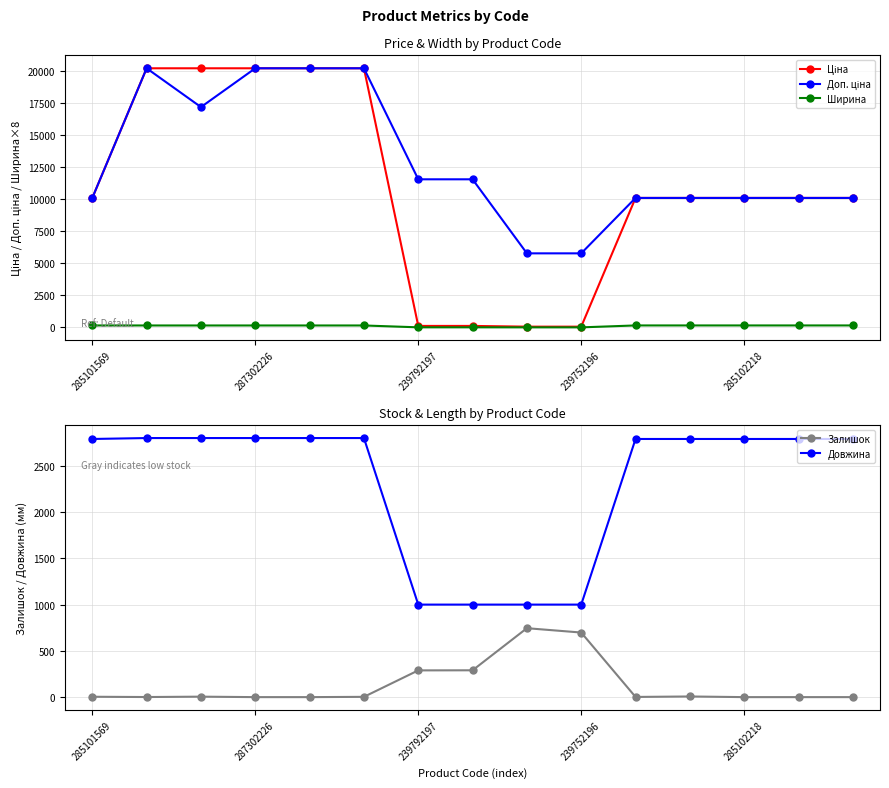

What is the lowest value of the Довжина series?

1000